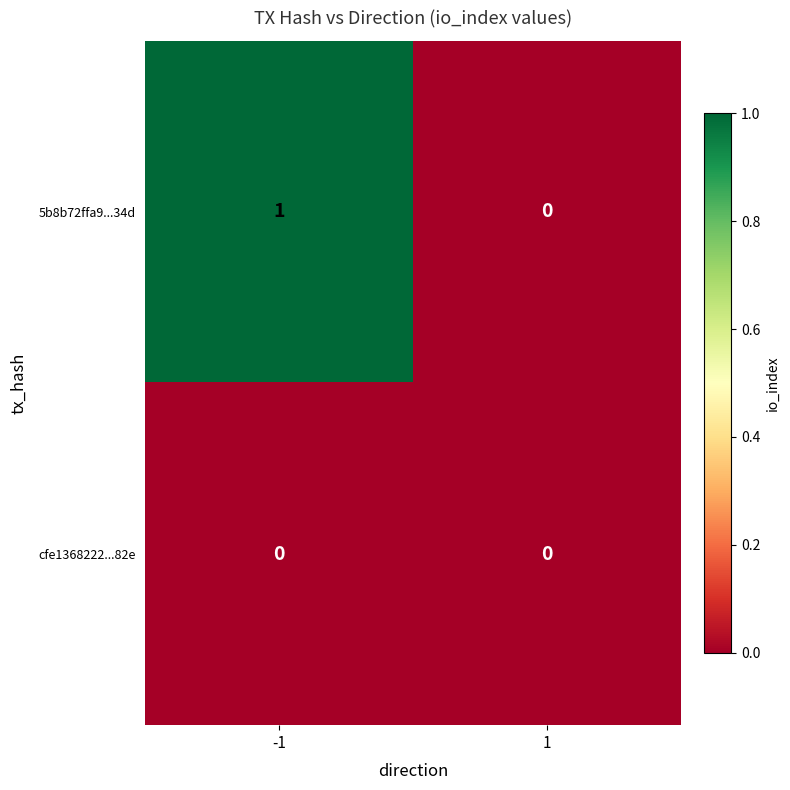

List the series in order of their peak value, highest first.

5b8b72ffa9...34d, cfe1368222...82e